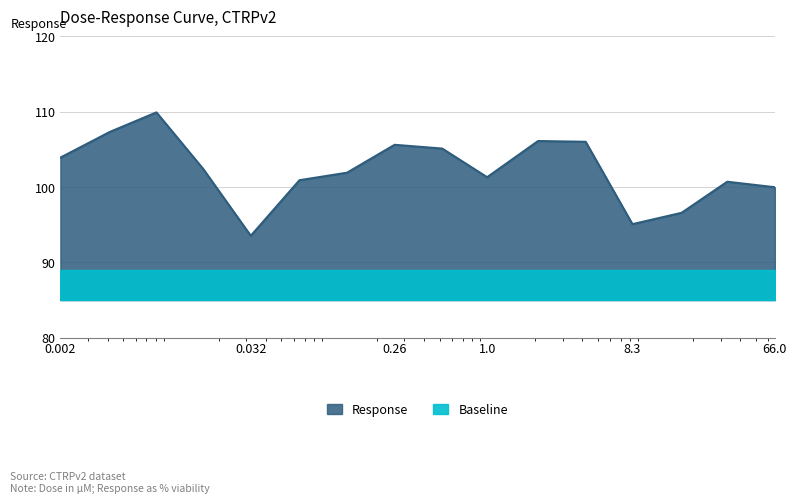

Rank the categories by value from highest to lowest.

0.0081, 0.0041, 2.1, 4.2, 0.26, 0.52, 0.002, 0.016, 0.13, 1.0, 0.065, 33.0, 66.0, 17.0, 8.3, 0.032